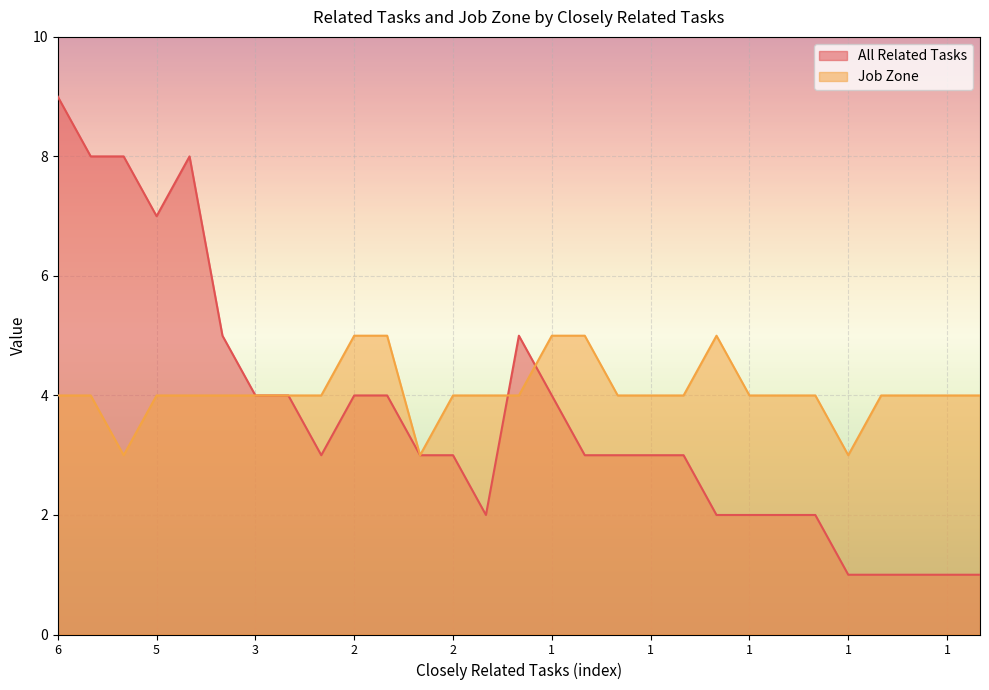

Reading right to left, transcribe all the data shown in this chart.

All Related Tasks: 1	1	1	1	1	2	2	2	2	3	3	3	3	4	5	2	3	3	4	4	3	4	4	5	8	7	8	8	9
Job Zone: 4	4	4	4	3	4	4	4	5	4	4	4	5	5	4	4	4	3	5	5	4	4	4	4	4	4	3	4	4